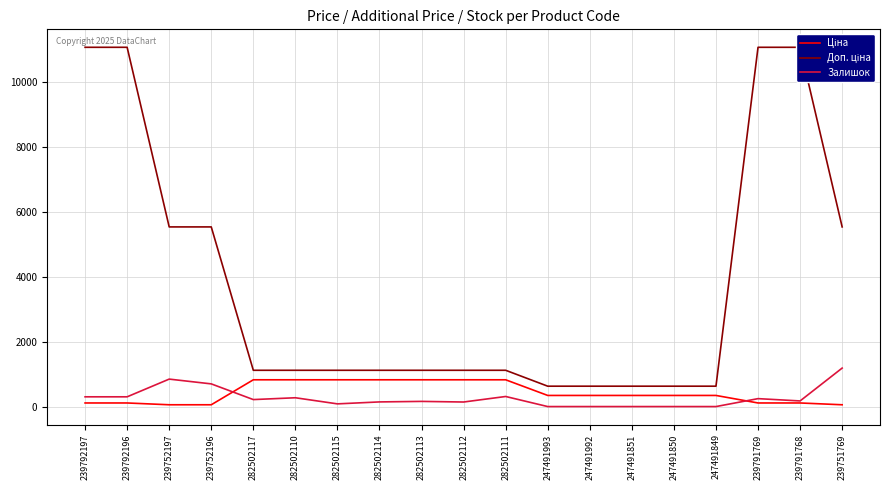

True or false: Ціна has more than 1 interior local peaks.

False